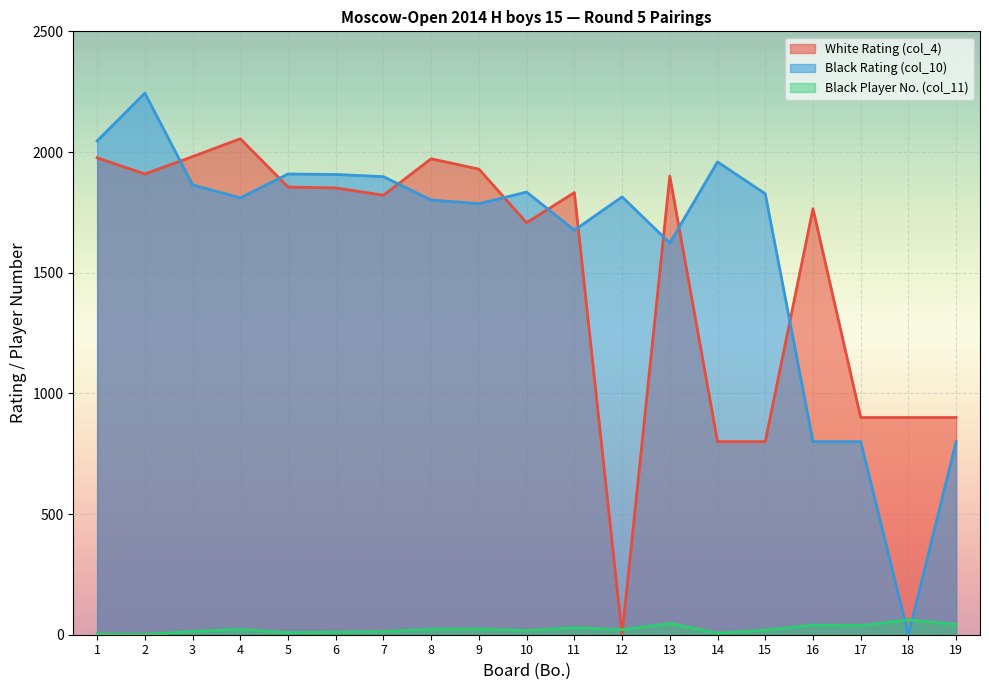

Is it true that Black Rating (col_10) equals 3287 at 1?

False